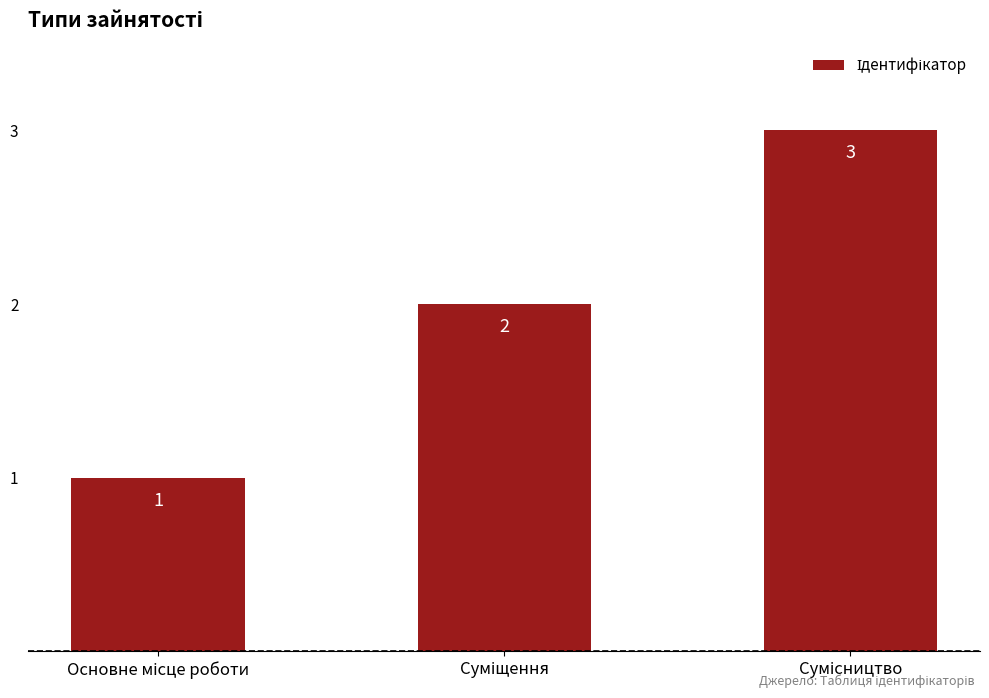

How many values are between 1 and 3?

3